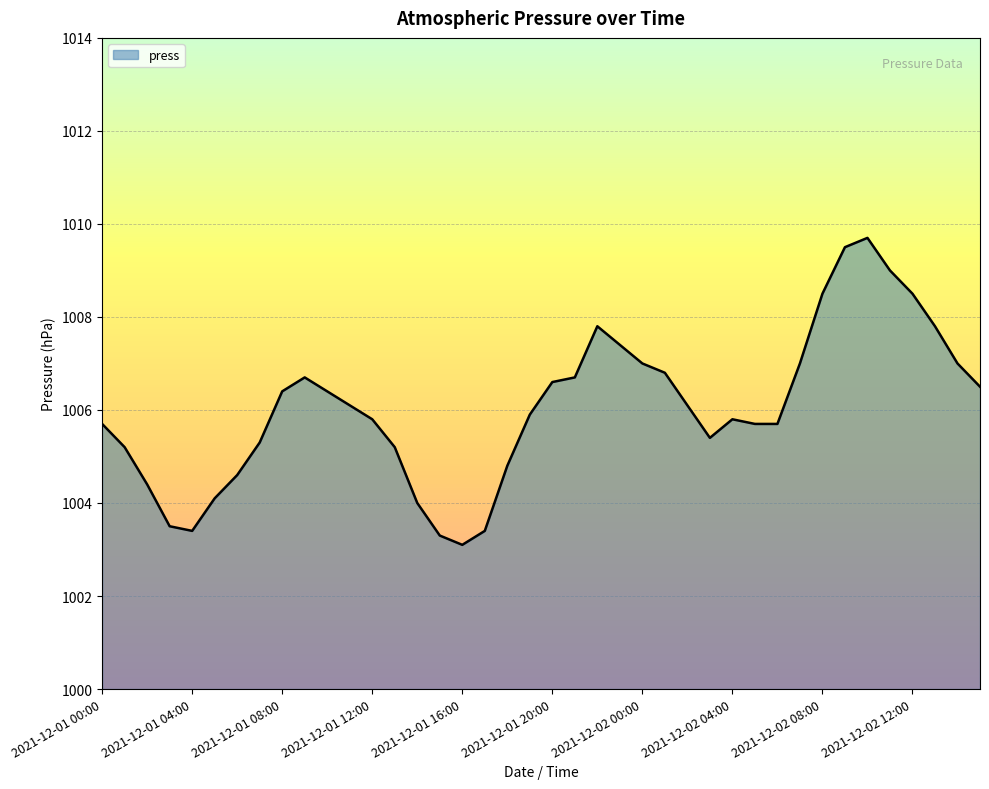

What is the minimum value shown in the chart?

1003.1